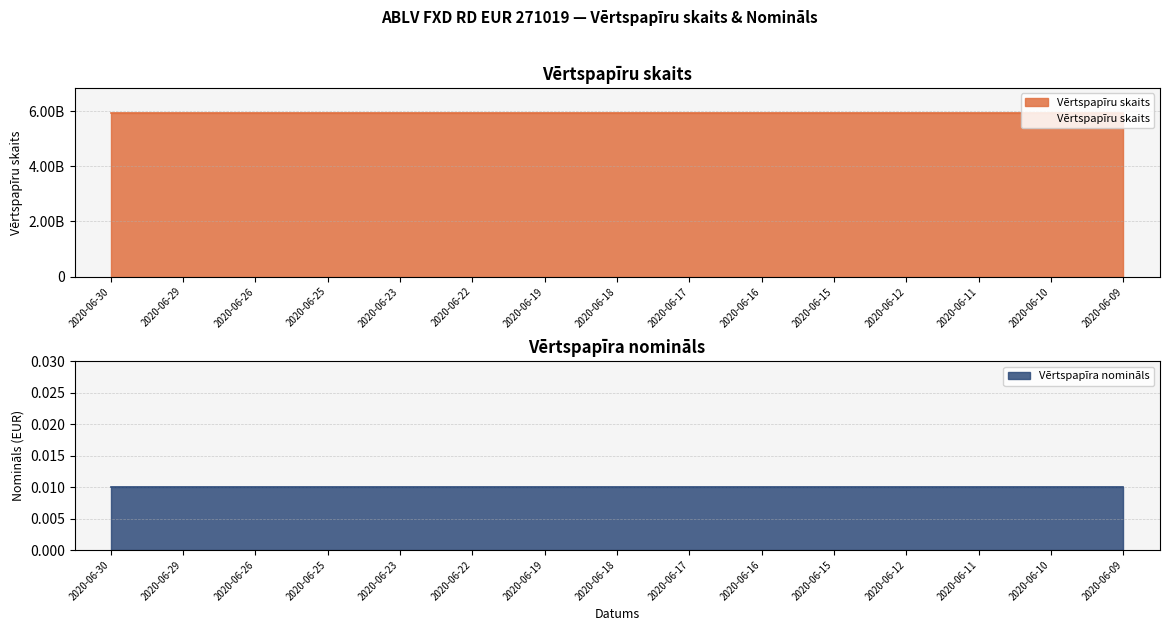

Count the number of categories in the chart.

15